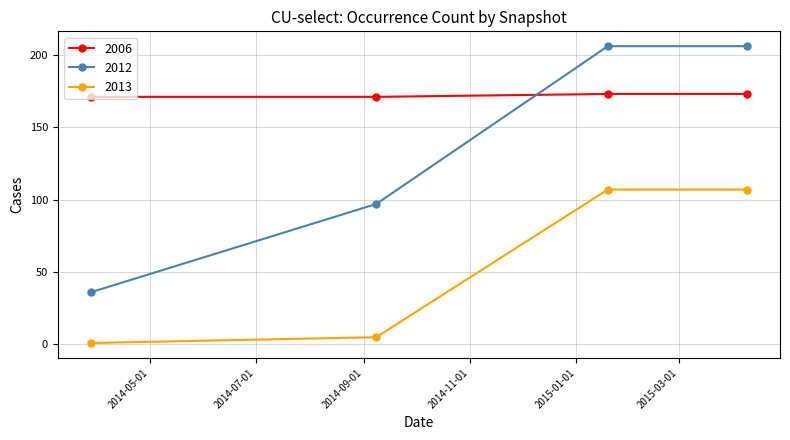

What is the minimum value shown in the chart?

1